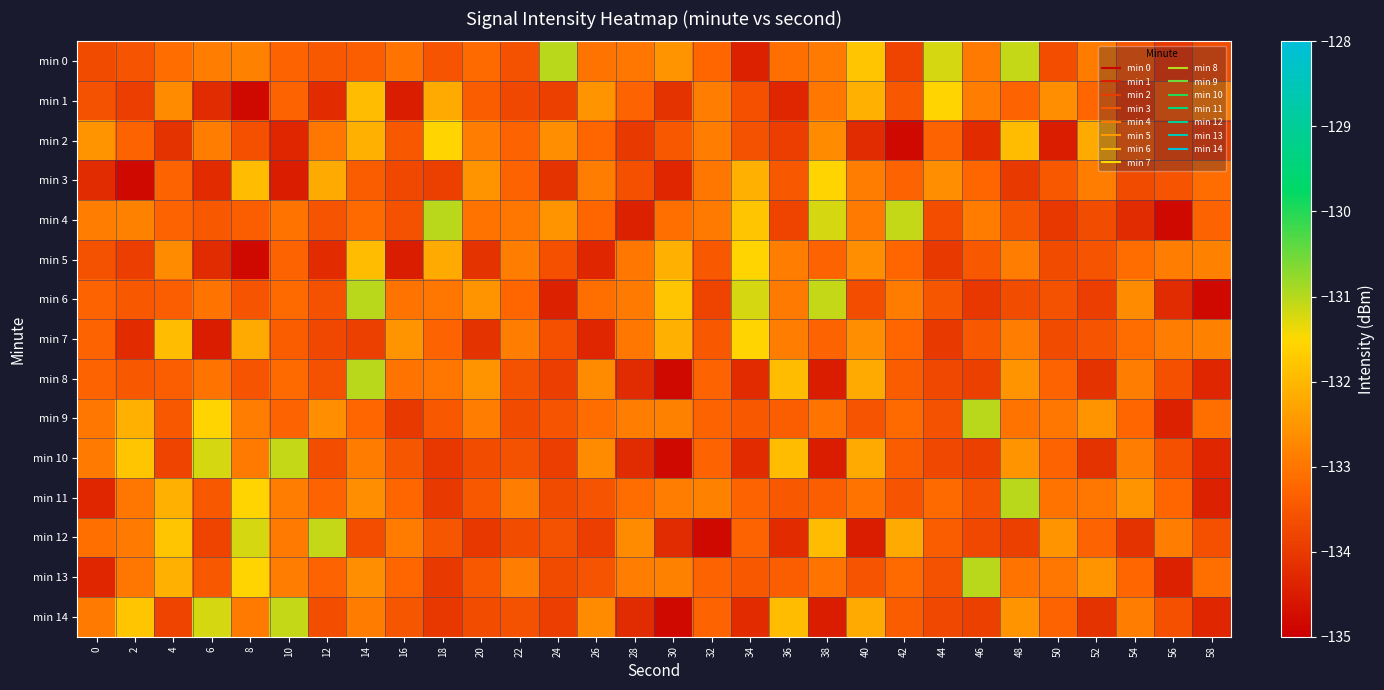

What is the minimum value shown in the chart?

-134.8